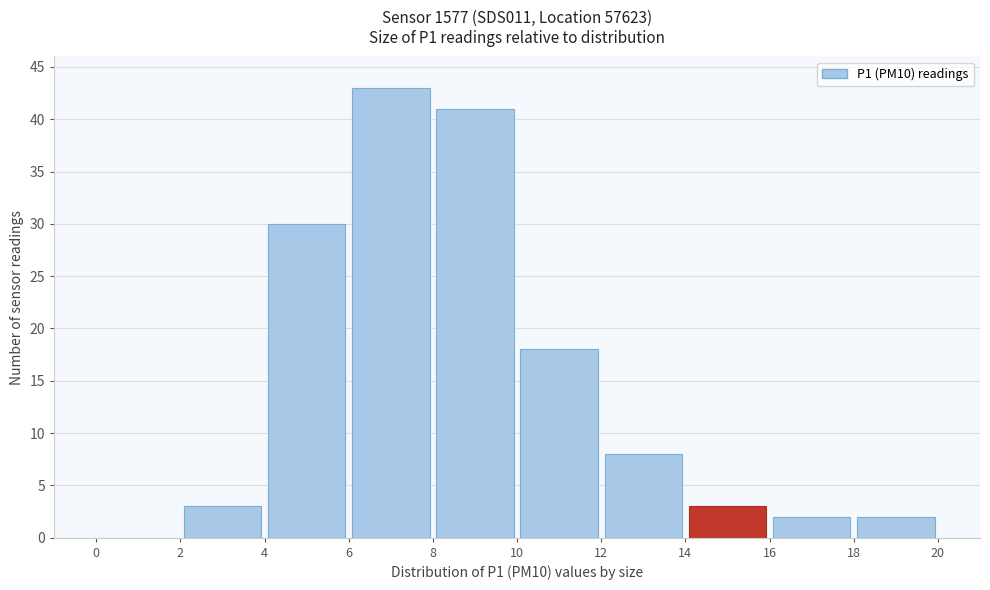

How tall is the bar that spans 18 to 20 on the x-axis? The values are not printed on the chart, so give them approximately, as read against the axis.

2